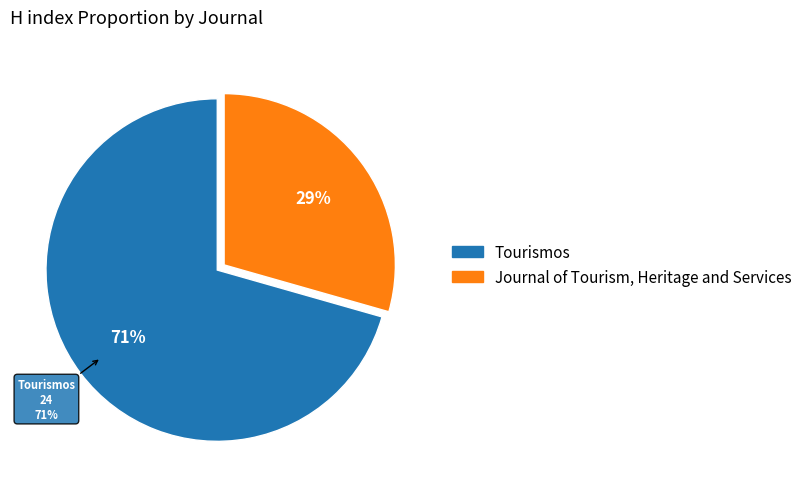

Is the sum of Tourismos and Journal of Tourism, Heritage and Services greater than half?

Yes